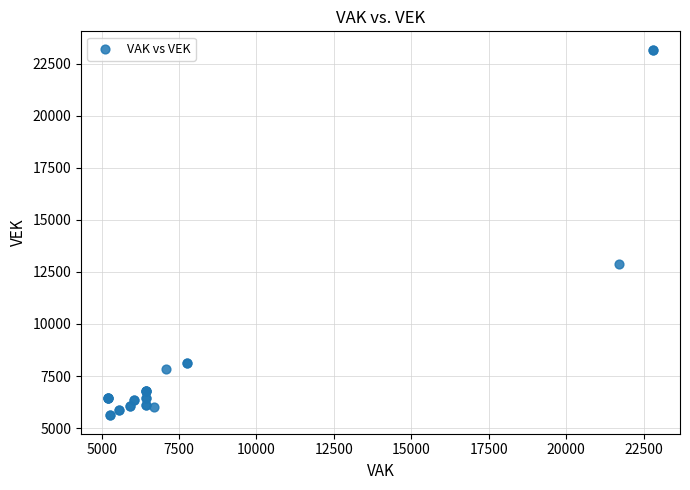

What Y value in the scatter plot is closest to 14388?

12896